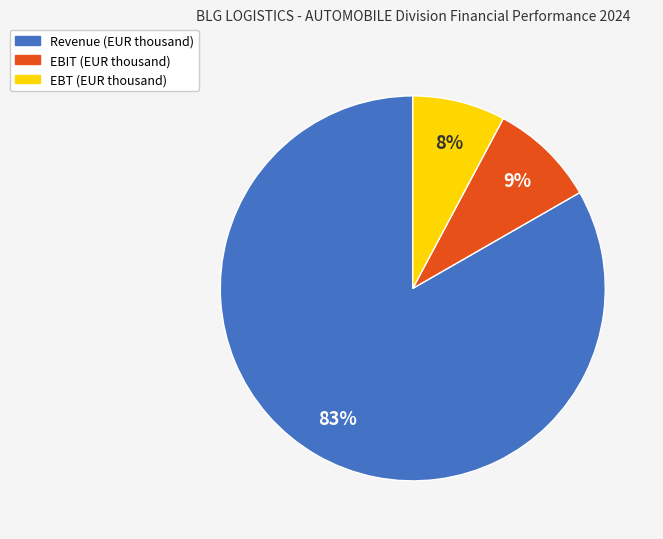

Is it true that EBT is 8% of the pie?

True